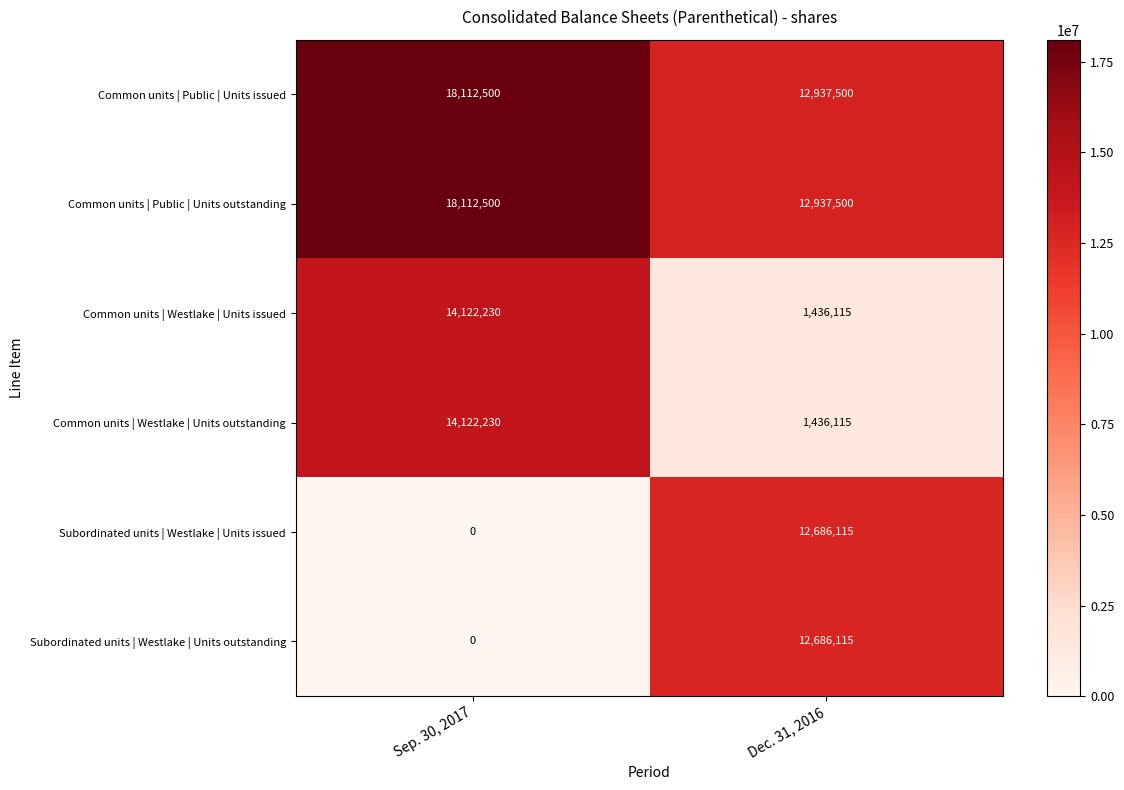

What is the total value across all series at Sep. 30, 2017?

64469460